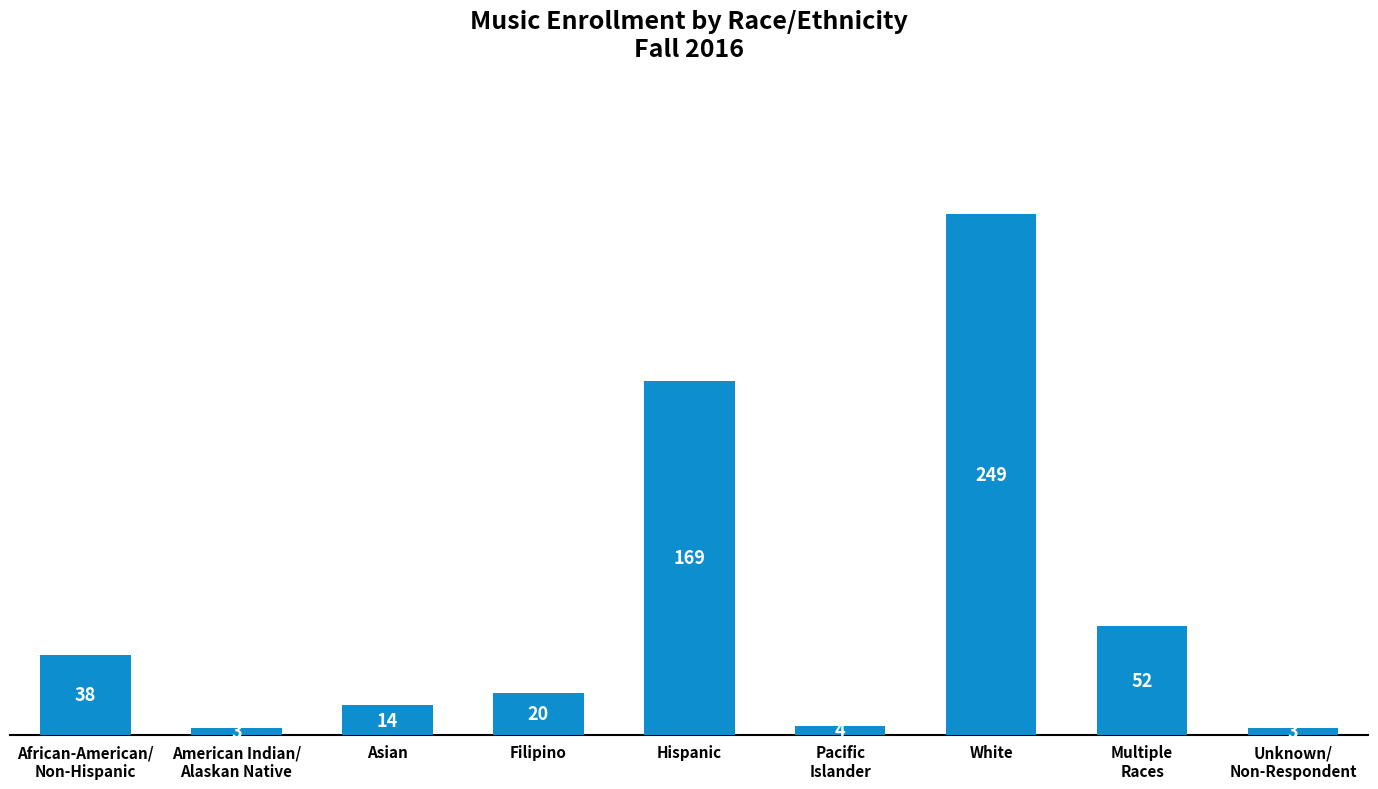

The value at African-American/
Non-Hispanic is 38. True or false?

True